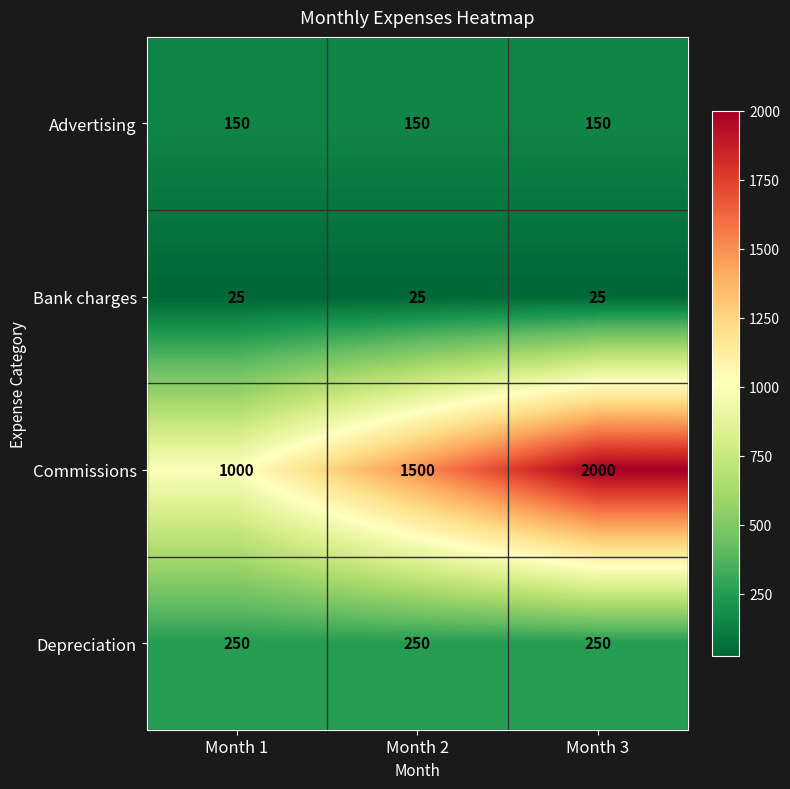

Which label corresponds to the largest value in the chart?

Month 3